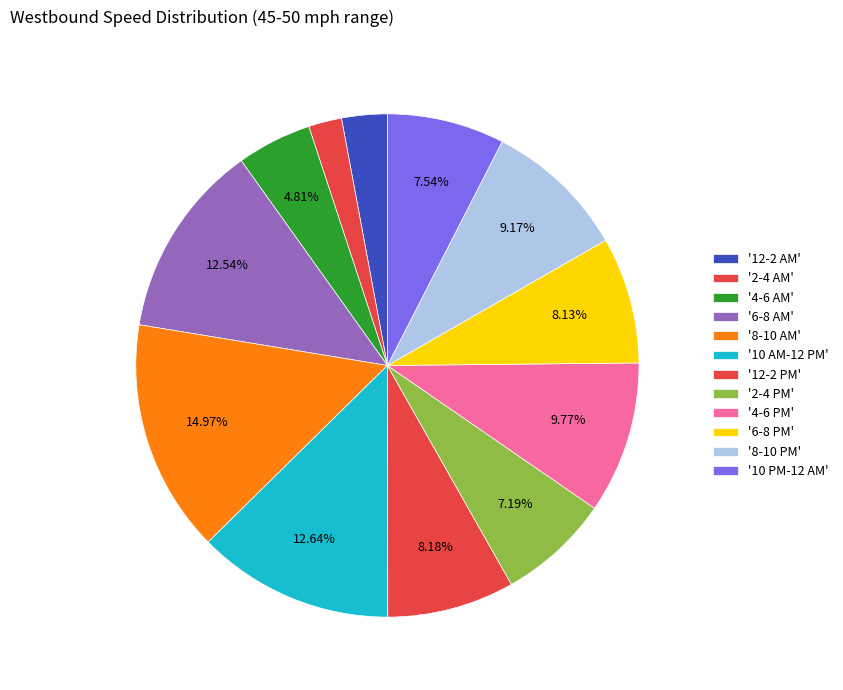

Does any single category account for the majority?

No